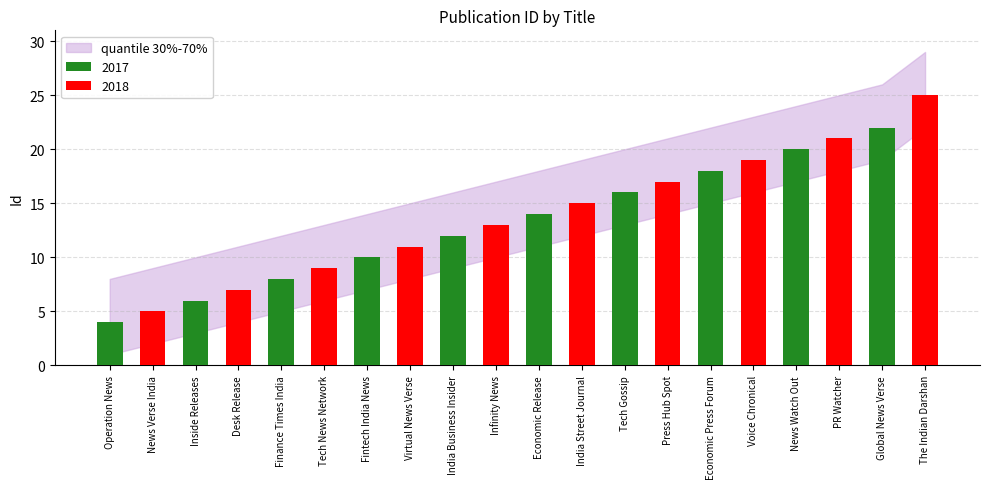

How many categories are shown in the chart?

10